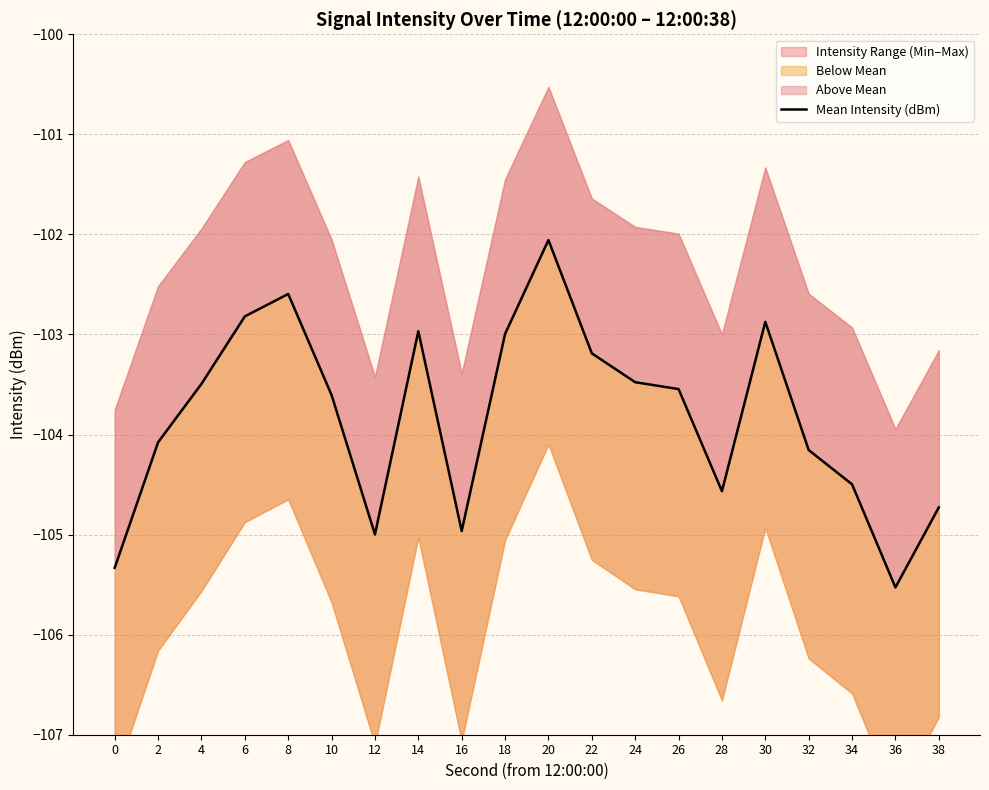

What is the change in value from 16 to 18?

+2.0